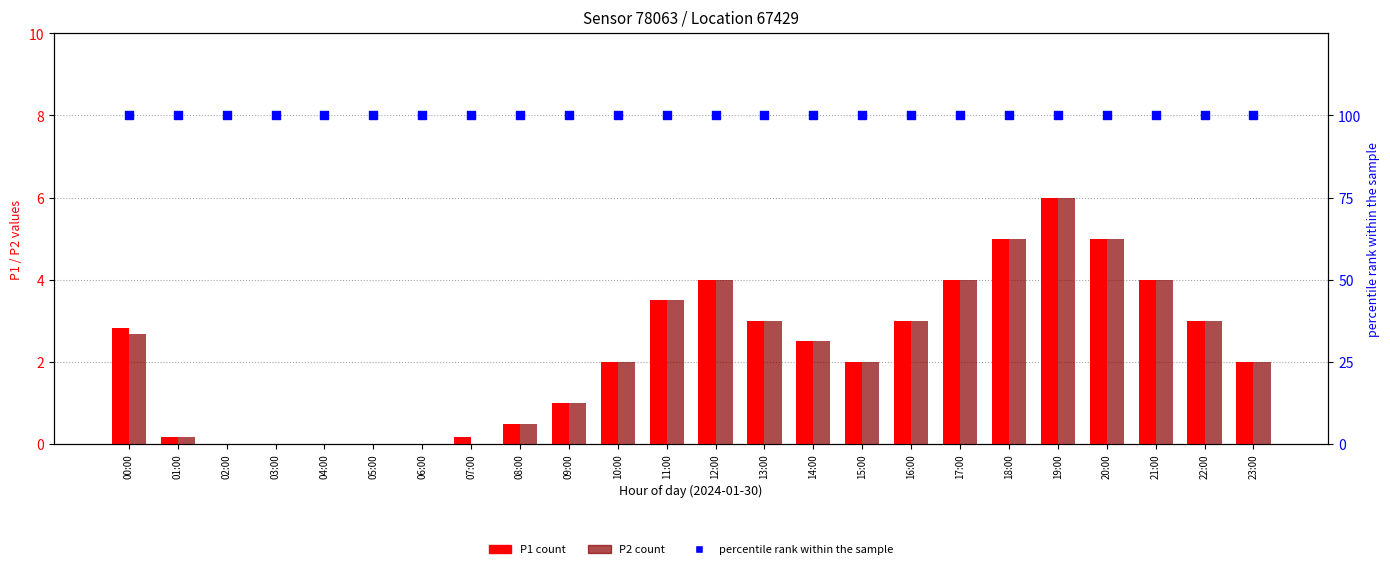

At which category is the sum across all series the highest?

19:00